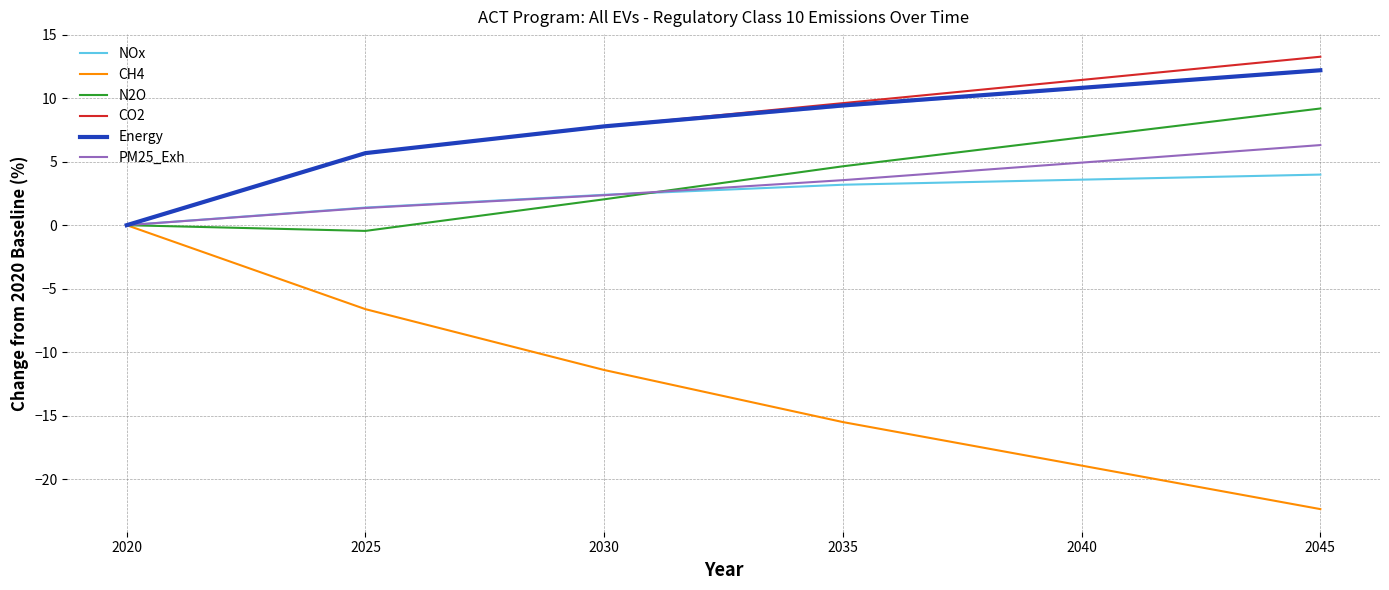

List the labels in order of N2O value, largest first.

2045, 2040, 2035, 2030, 2020, 2025